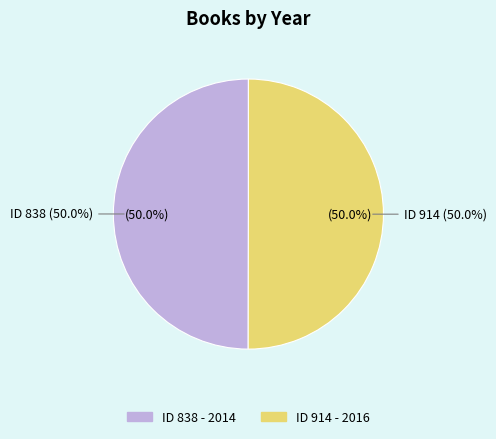

How many slices are in this pie chart?

2